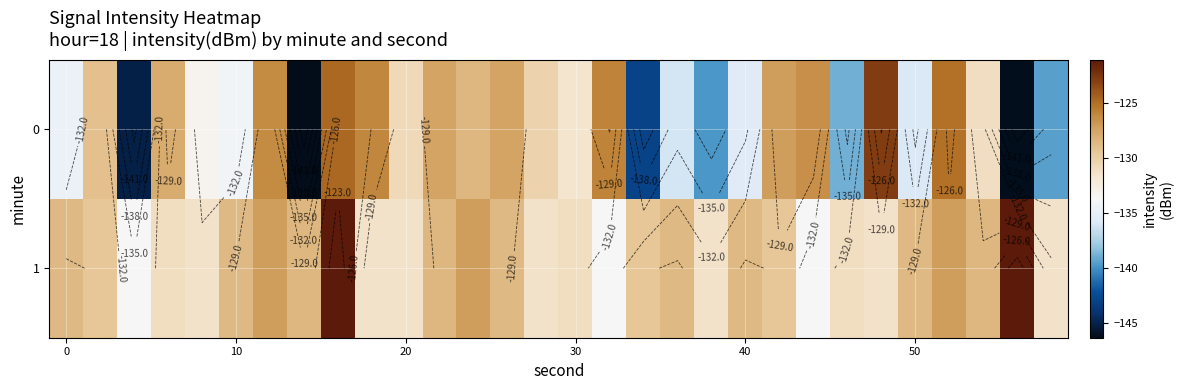

Which series has the largest total across all categories?

1